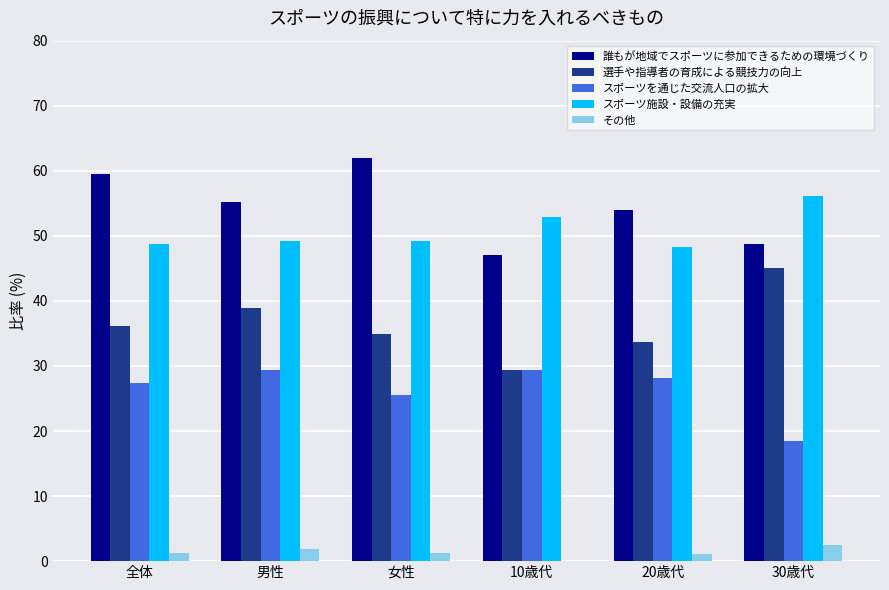

What value does the その他 series have at 女性?

1.2